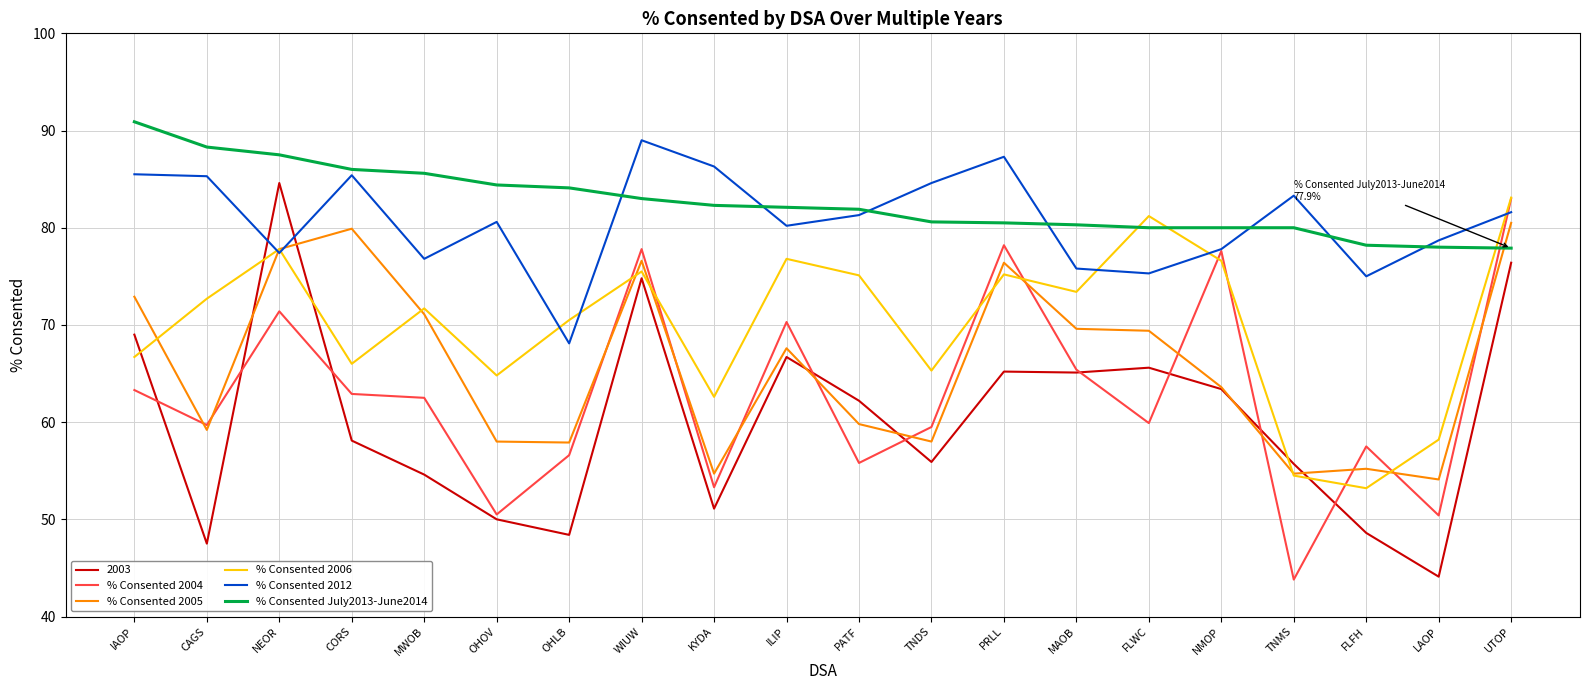

How many interior local peaks does the % Consented 2006 series have?

6